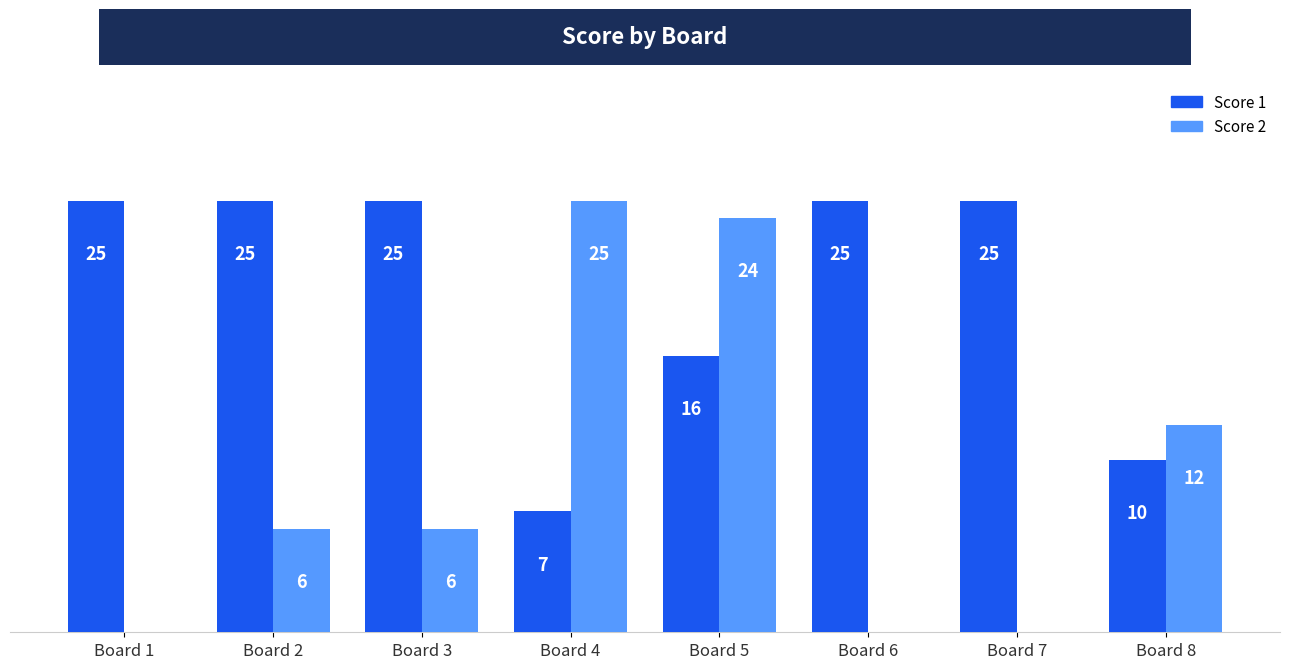

Which series changed the most between Board 5 and Board 8?

Score 2